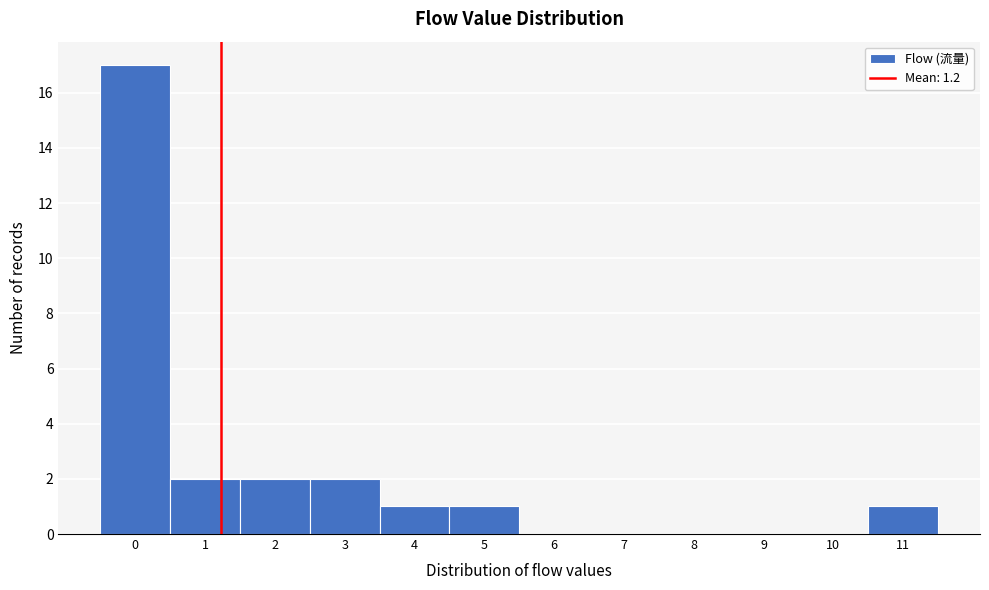

Reading left to right, transcribe this chart: for each bar, give the range it covers on the x-axis and its height. The values are not printed on the chart, so give them approximately, as read against the axis.

-0.5 to 0.5: 17
0.5 to 1.5: 2
1.5 to 2.5: 2
2.5 to 3.5: 2
3.5 to 4.5: 1
4.5 to 5.5: 1
5.5 to 6.5: 0
6.5 to 7.5: 0
7.5 to 8.5: 0
8.5 to 9.5: 0
9.5 to 10.5: 0
10.5 to 11.5: 1